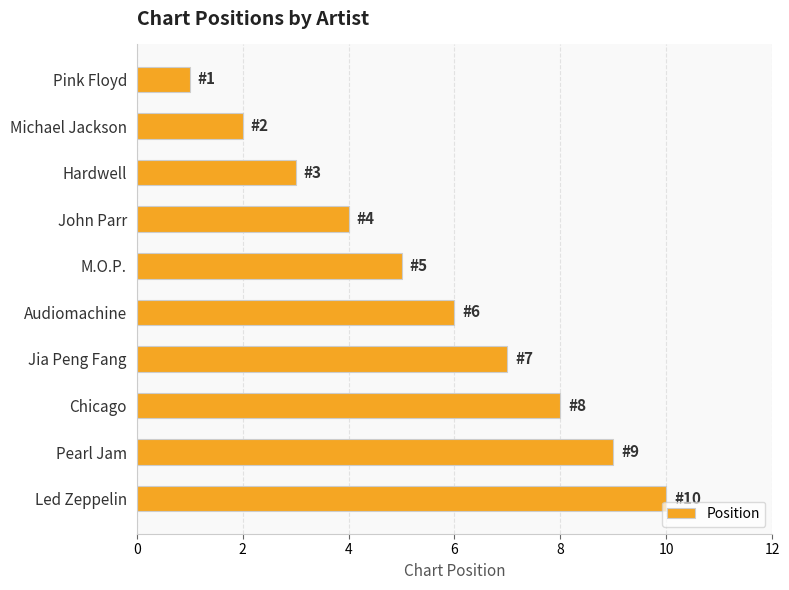

Which has a higher value, Audiomachine or Pink Floyd?

Audiomachine